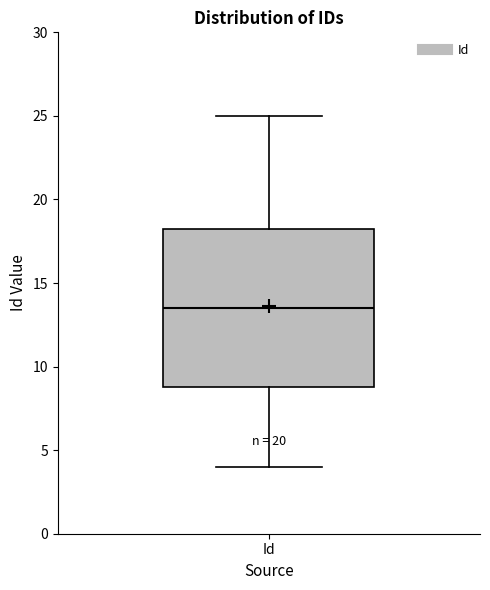

Where is the lower edge of the box for Id on the y-axis? The values are not printed on the chart, so give them approximately, as read against the axis.

9.0